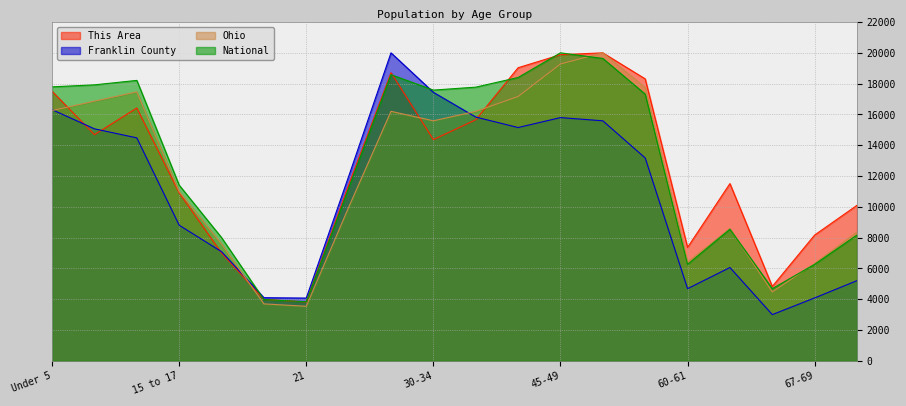

At which category does the chart reach its peak across all series?

50-54